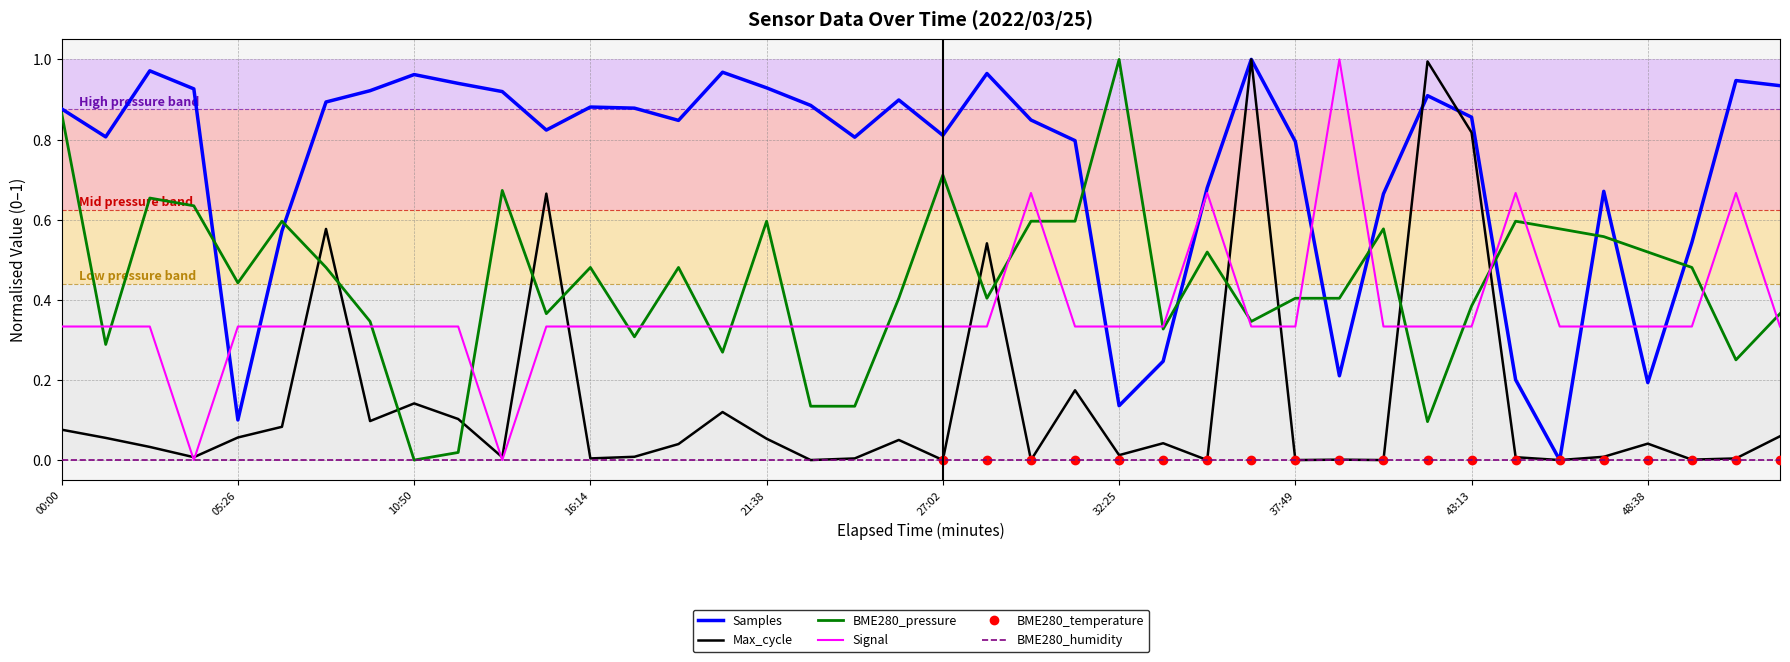

Which category has the highest value in the BME280_pressure series?

32:25